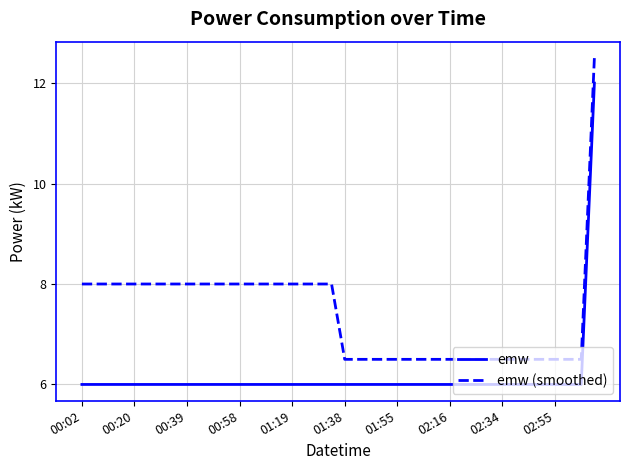

Reading right to left, extract all data points from this chart.

emw: 12.0	6.0	6.0	6.0	6.0	6.0	6.0	6.0	6.0	6.0	6.0	6.0	6.0	6.0	6.0	6.0	6.0	6.0	6.0	6.0	6.0	6.0	6.0	6.0	6.0	6.0	6.0	6.0	6.0	6.0	6.0	6.0	6.0	6.0	6.0	6.0	6.0	6.0	6.0	6.0
emw (smoothed): 12.5	6.5	6.5	6.5	6.5	6.5	6.5	6.5	6.5	6.5	6.5	6.5	6.5	6.5	6.5	6.5	6.5	6.5	6.5	6.5	8.0	8.0	8.0	8.0	8.0	8.0	8.0	8.0	8.0	8.0	8.0	8.0	8.0	8.0	8.0	8.0	8.0	8.0	8.0	8.0